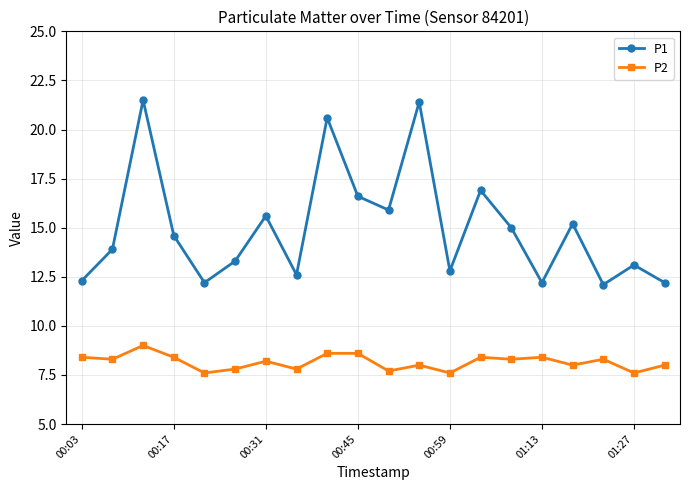

What is the sum of all P1 values?

300.0